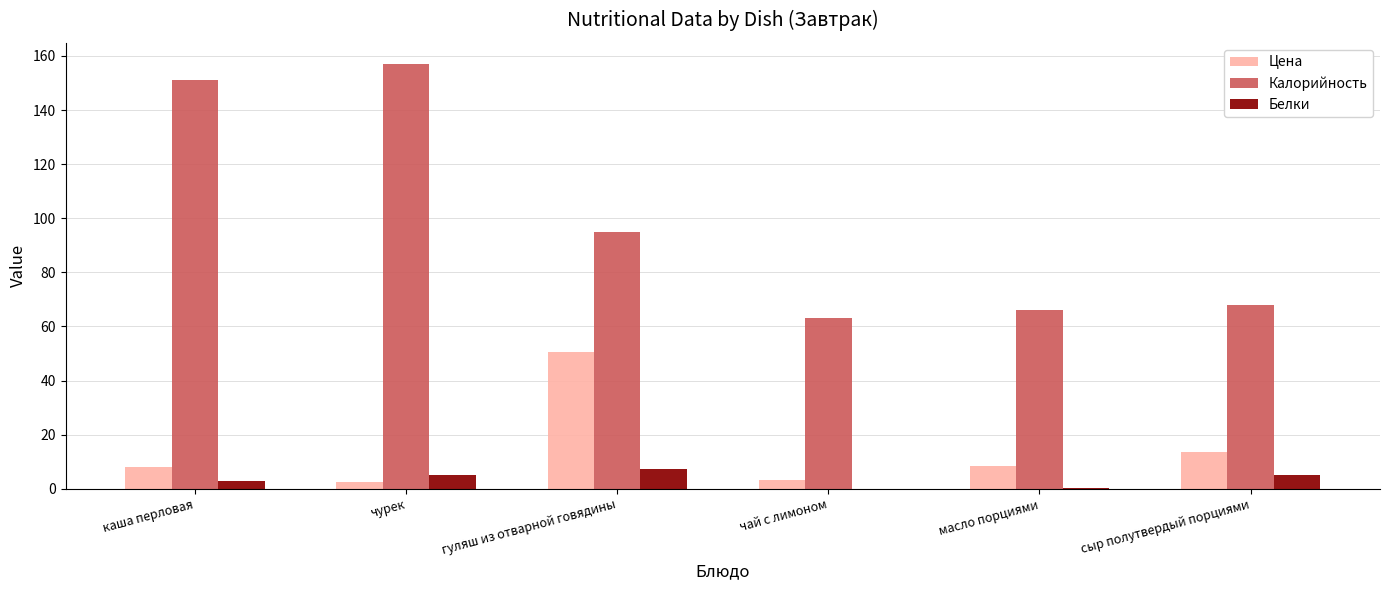

What is the approximate value of Белки at чурек?

5.0